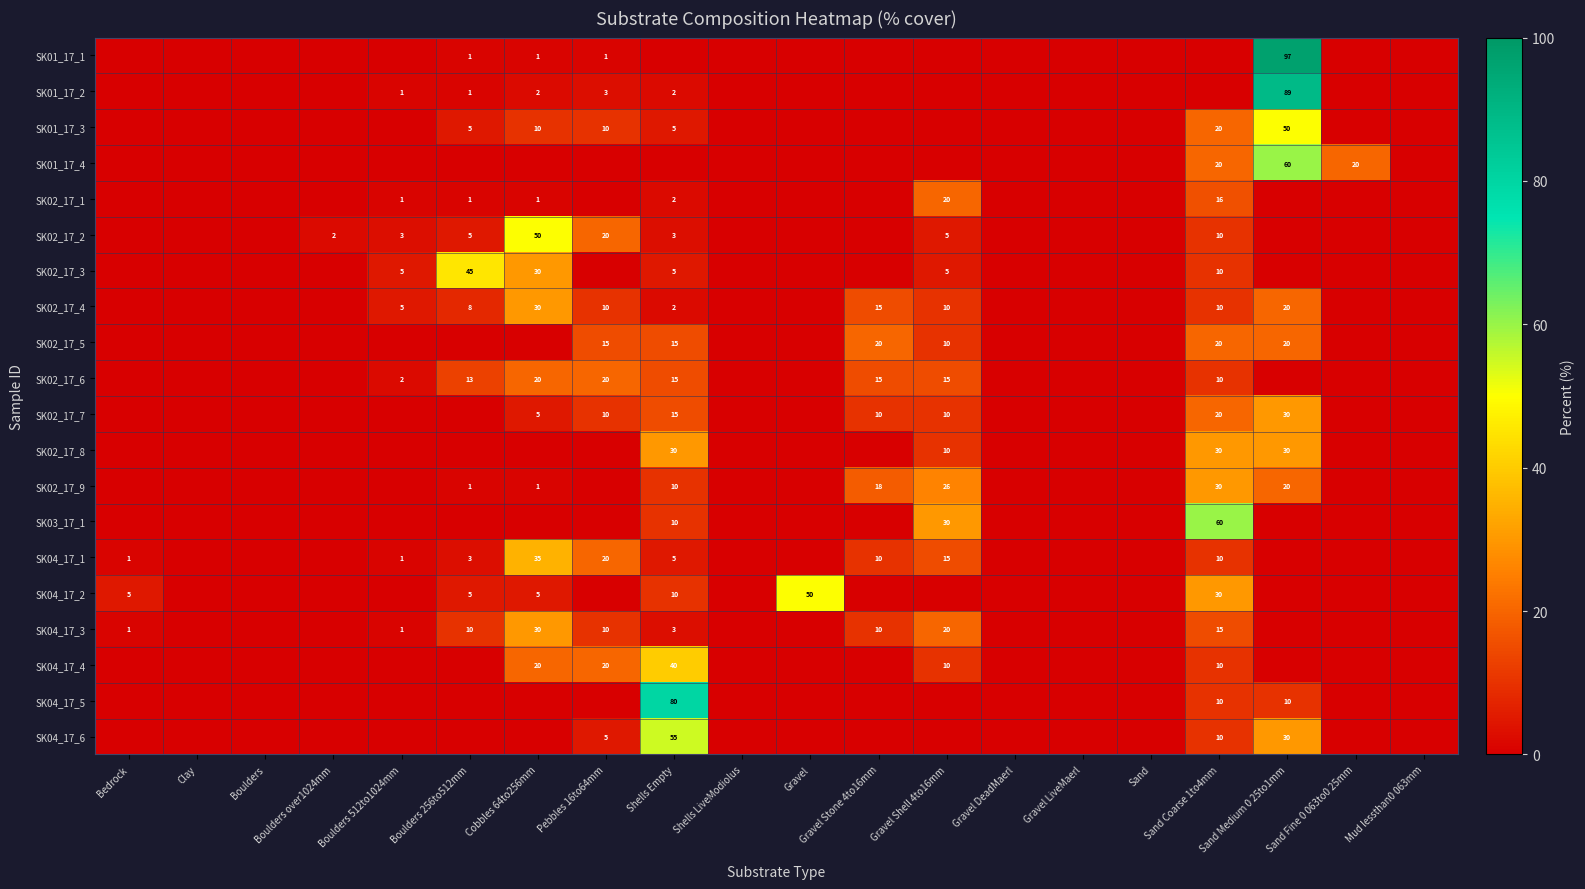

How many distinct data groups are displayed?

20